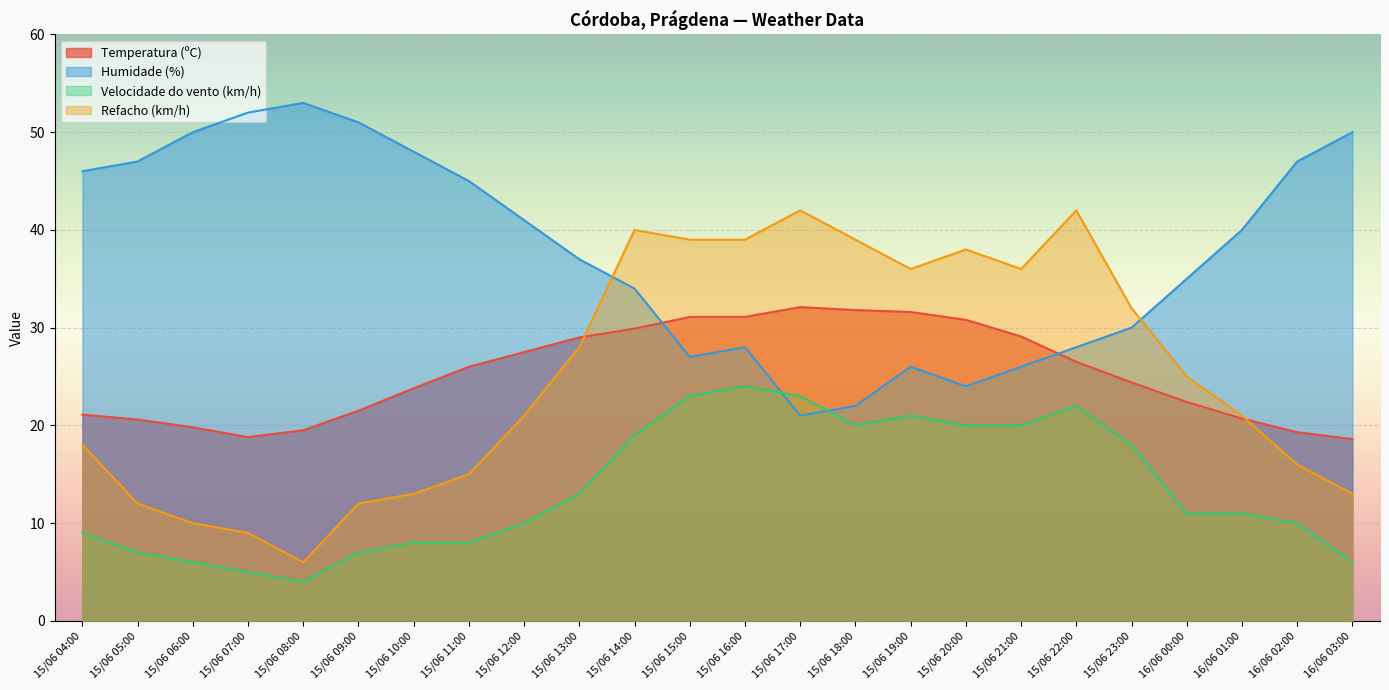

What is the average value of the Temperatura (ºC) series?

25.3